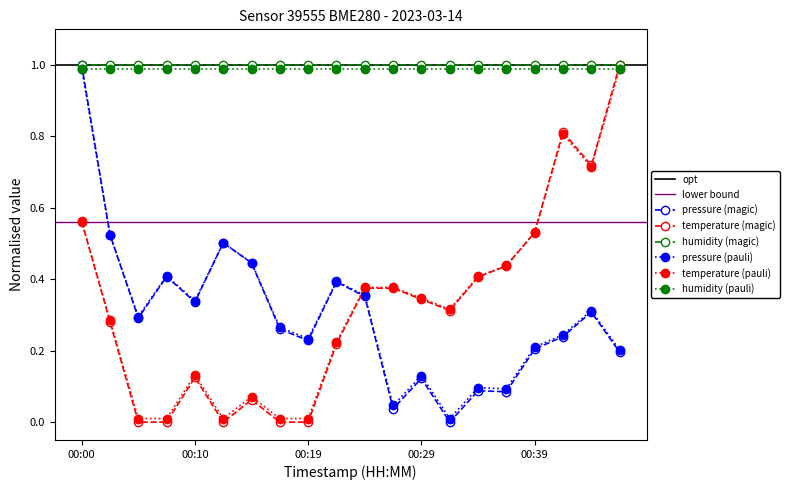

How many times do temperature and pressure cross each other?

1